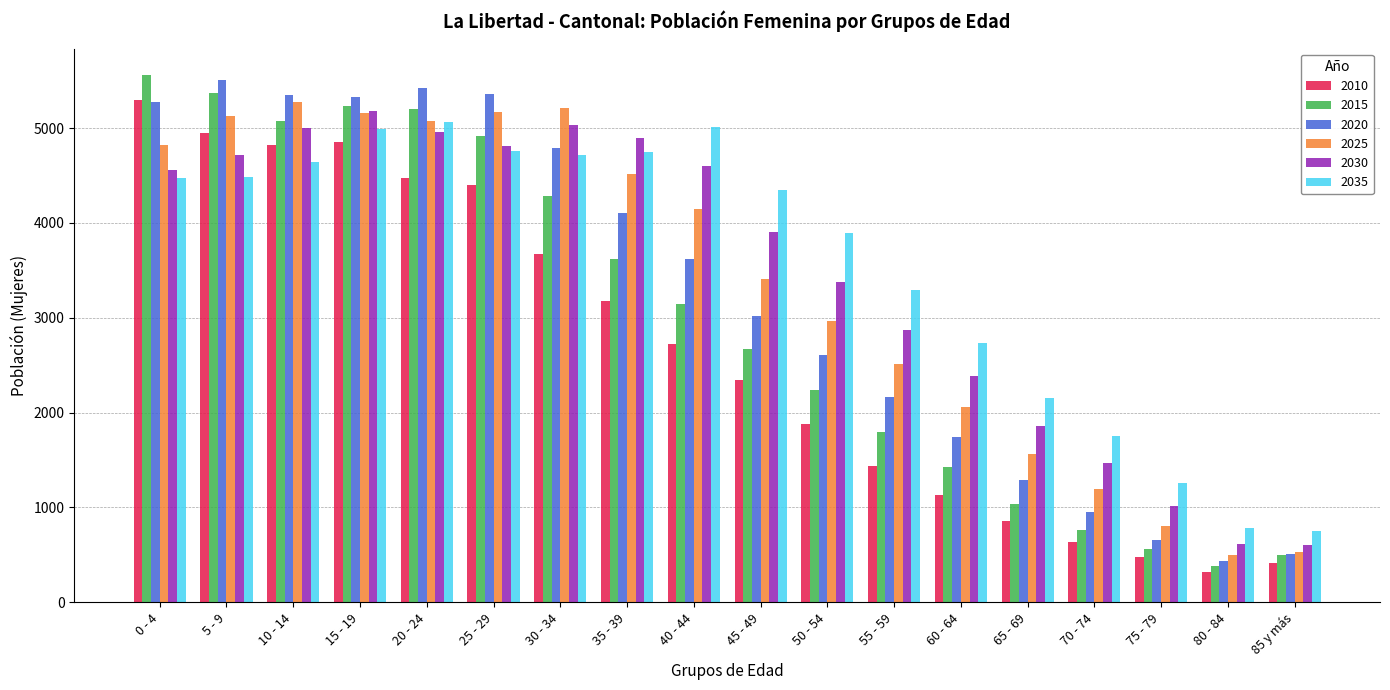

What is the average value of the 2025 series?

3335